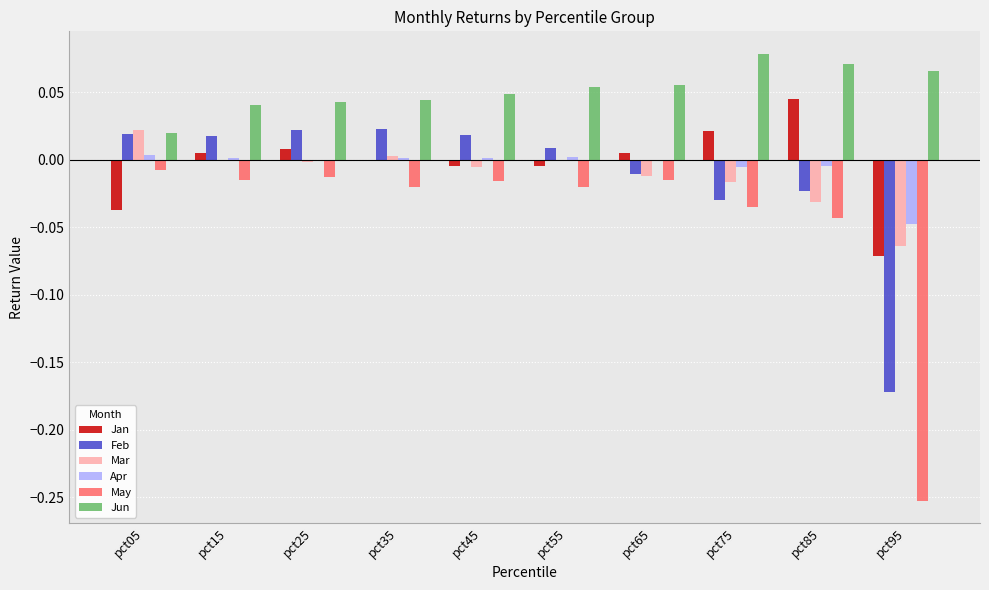

True or false: May has a value of -0.0 at pct75.

True